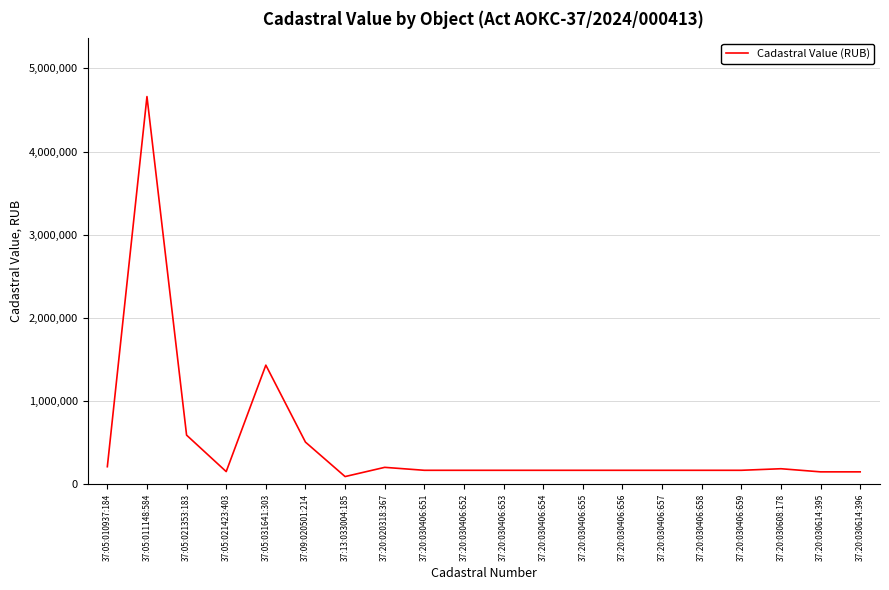

What is the difference between the values at 37:20:030614:395 and 37:09:020501:214?

357513.4